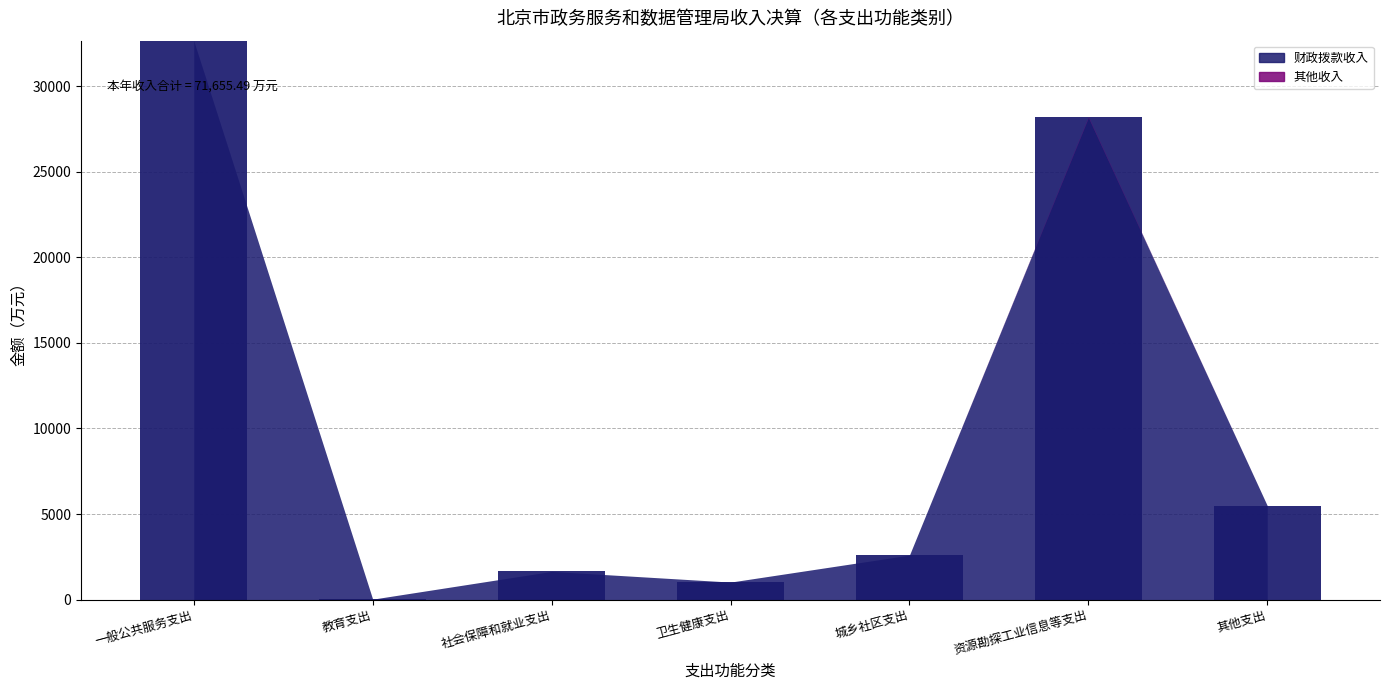

What is the difference between the maximum and minimum values in the 其他收入 series?

35.2